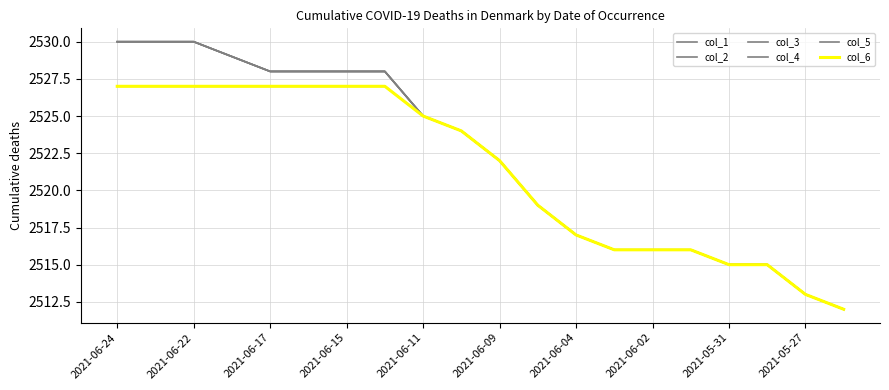

How many lines are shown in the chart?

6